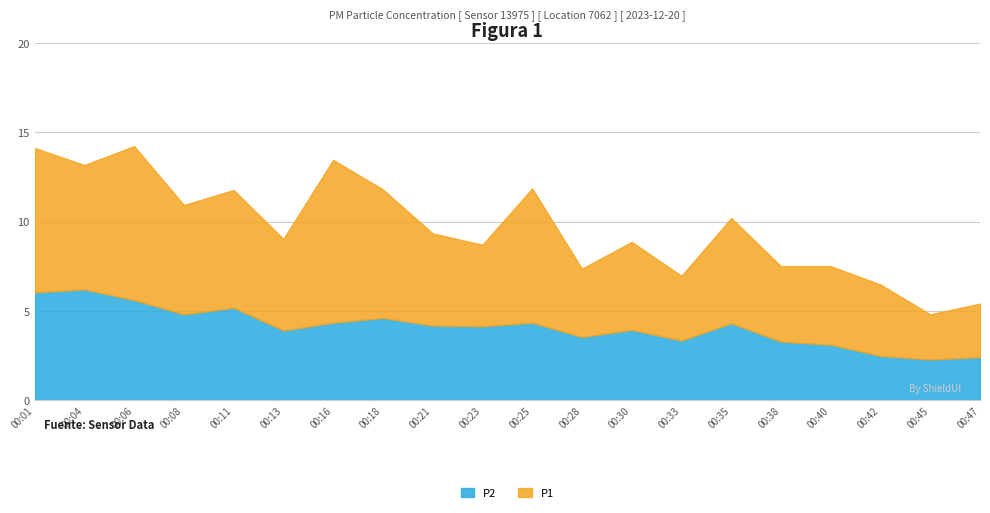

How many lines are shown in the chart?

2